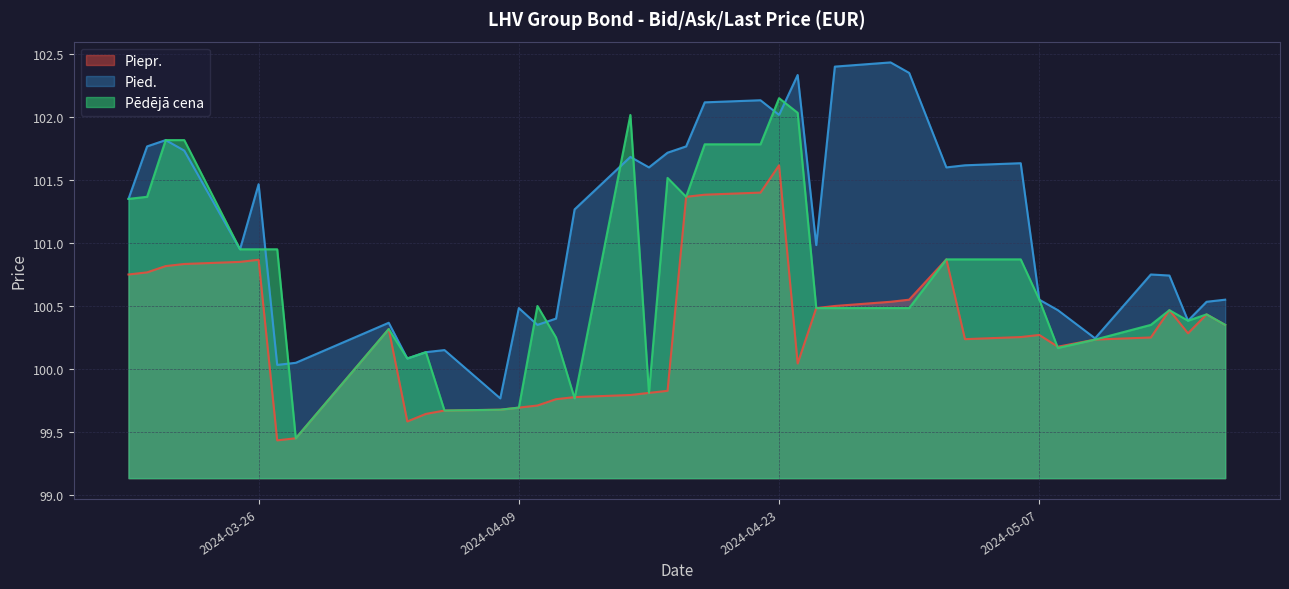

Rank the series at 2024-03-20 from lowest to highest value.

Piepr., Pēdējā cena, Pied.